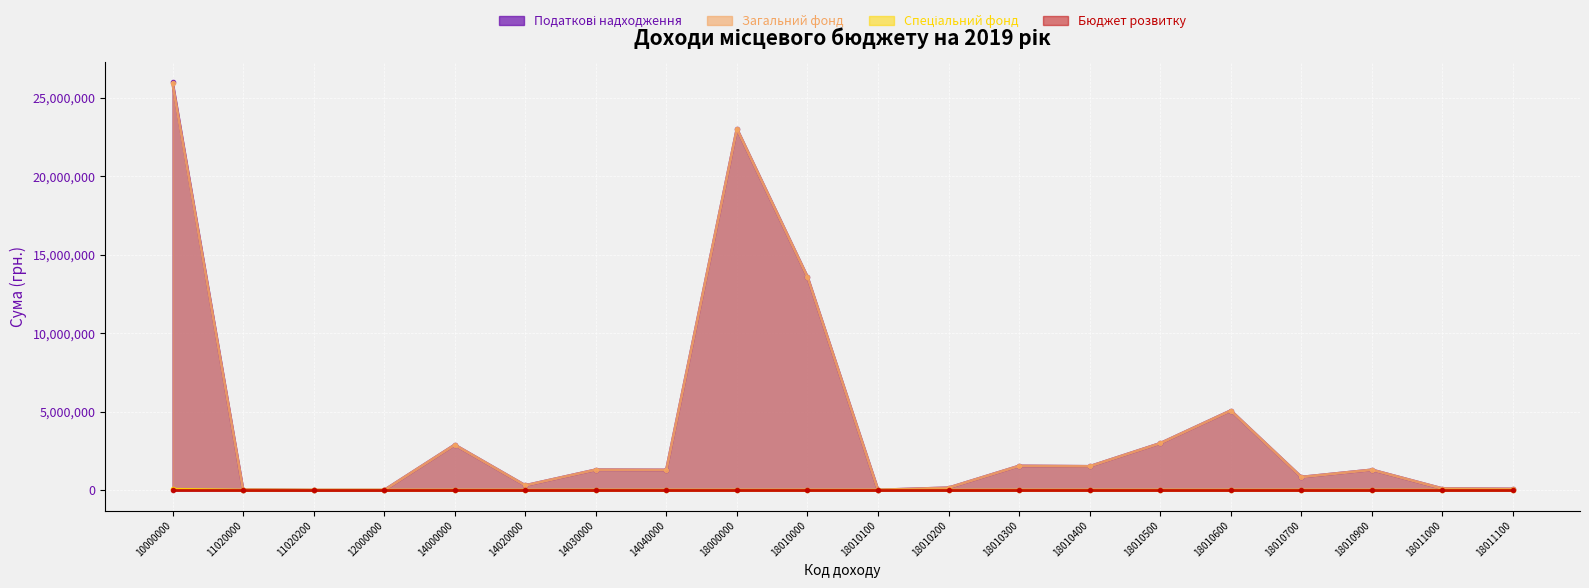

At which label is Загальний фонд closest to 12961930?

18010000